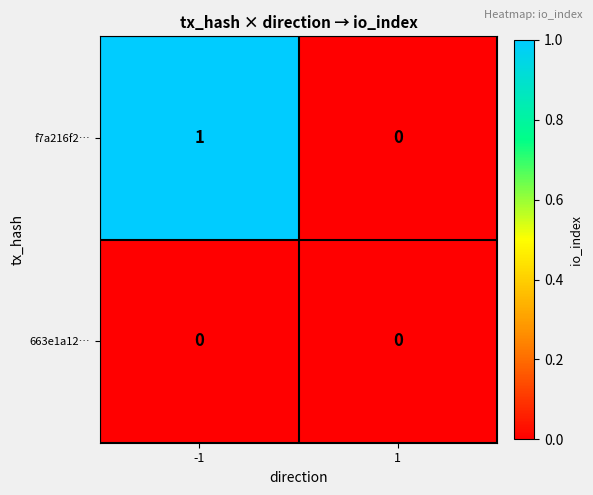

Which series has the widest spread of values?

f7a216f2…